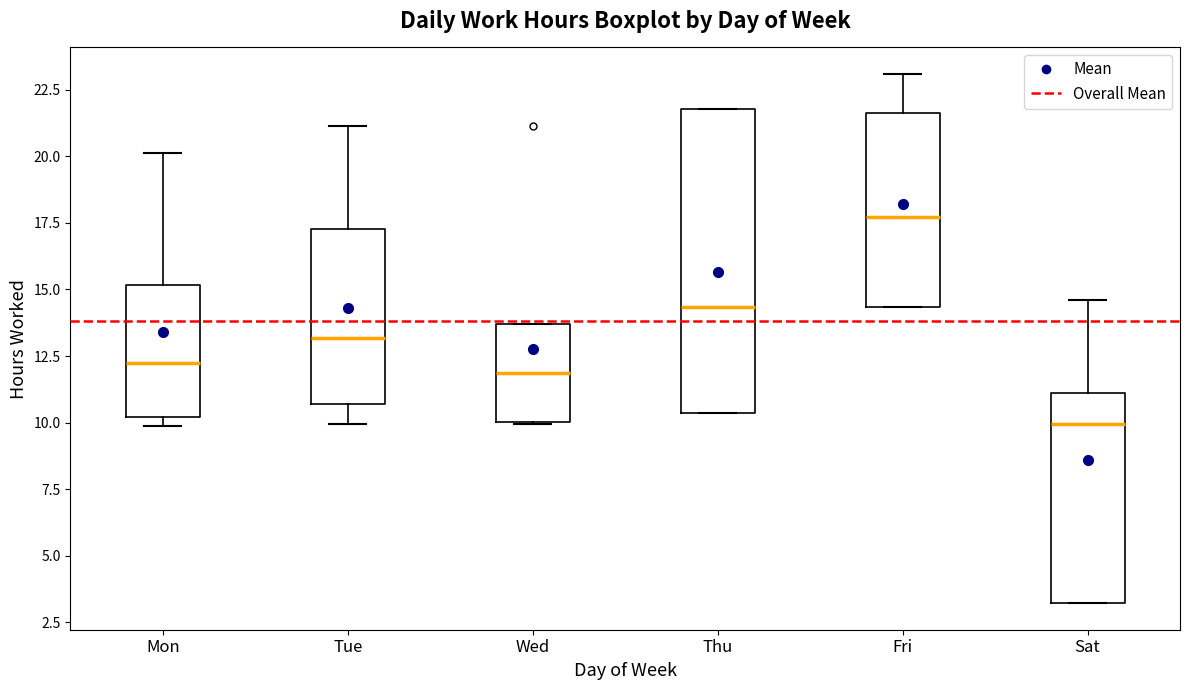

Reading left to right, read every box against the y-axis: the position of its median line, the range the box covers, and the ends of its whiskers. The values are not printed on the chart, so give them approximately, as read against the axis.

Mon: median 12.0, box 10.0 to 15.0, whiskers 10.0 (just below the box's lower edge) to 20.0
Tue: median 13.0, box 10.5 to 17.5, whiskers 10.0 to 21.0
Wed: median 12.0, box 10.0 to 13.5, whiskers 10.0 to 13.5
Thu: median 14.5, box 10.5 to 22.0, whiskers 10.5 to 22.0
Fri: median 17.5, box 14.5 to 21.5, whiskers 14.5 to 23.0
Sat: median 10.0, box 3.0 to 11.0, whiskers 3.0 to 14.5